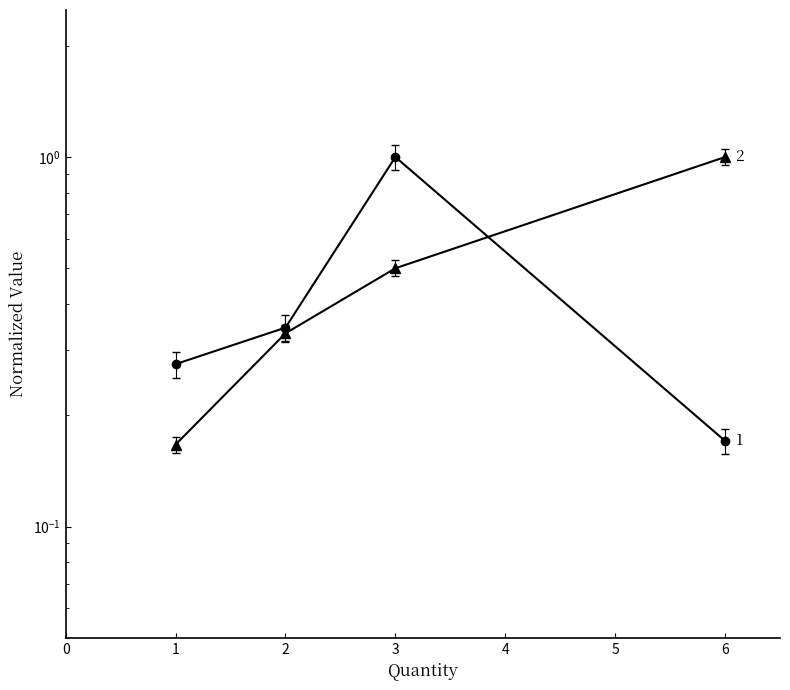

How many intersections are there between Quantity and Price (USD)?

1